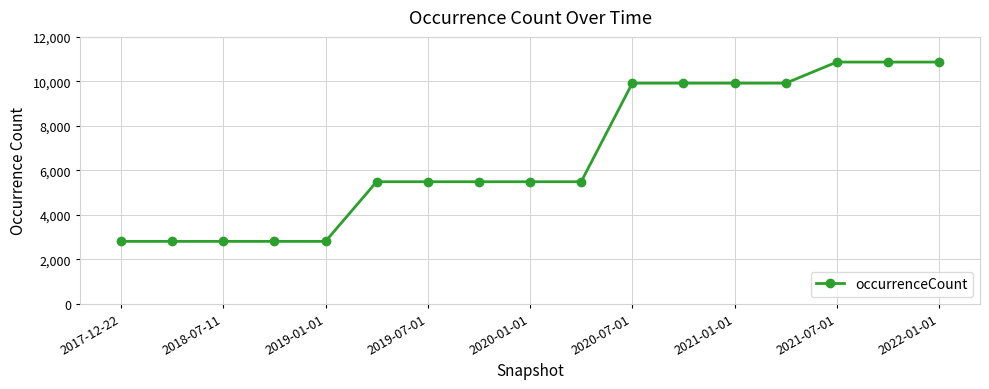

What is the minimum value shown in the chart?

2806